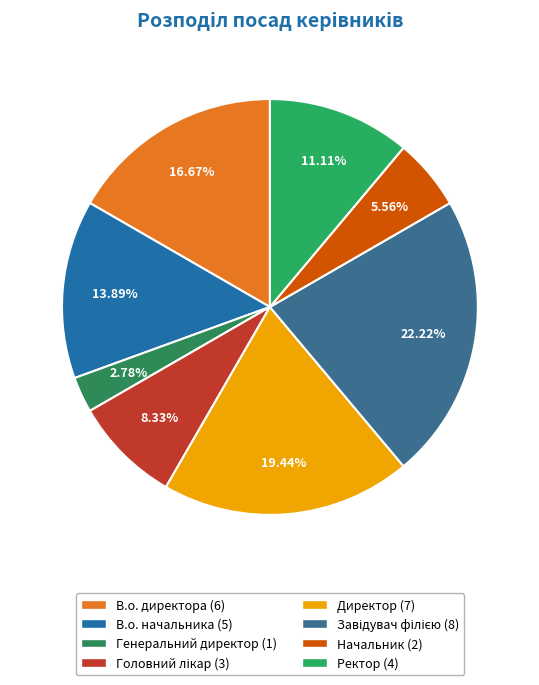

How many slices are in this pie chart?

8